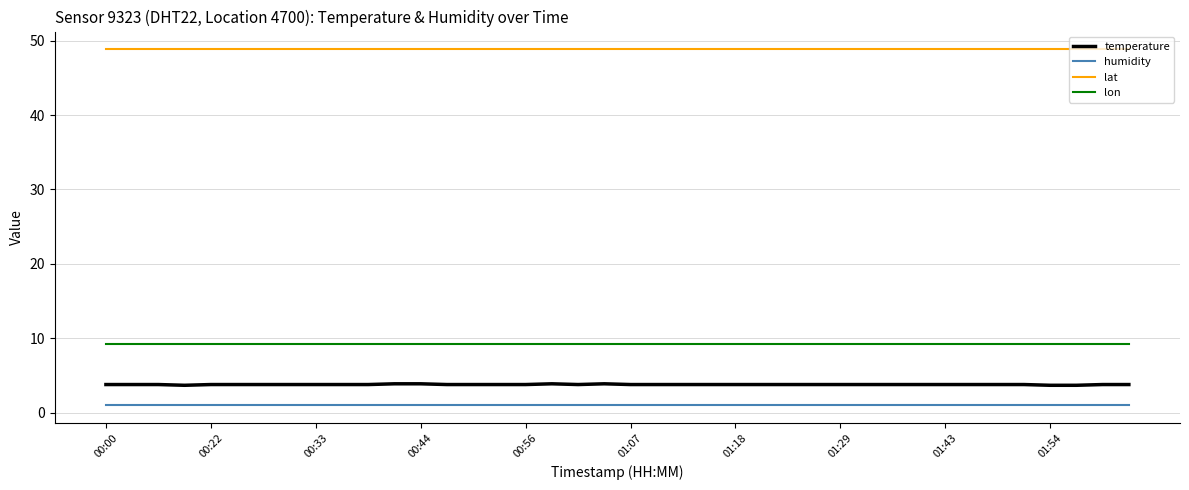

Which series has the largest total across all categories?

lat